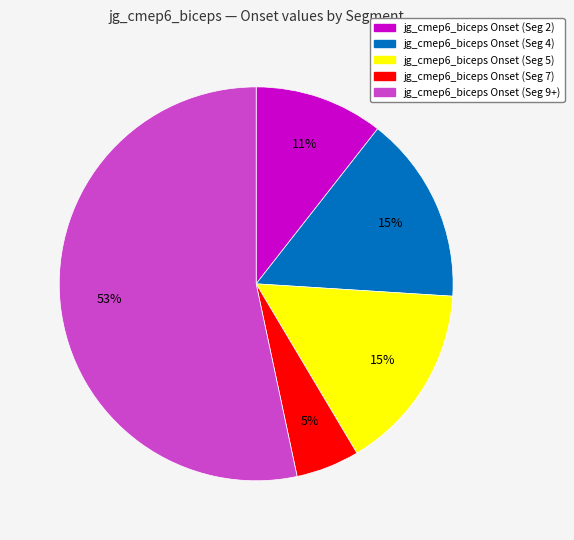

Is there a majority slice in this chart?

Yes